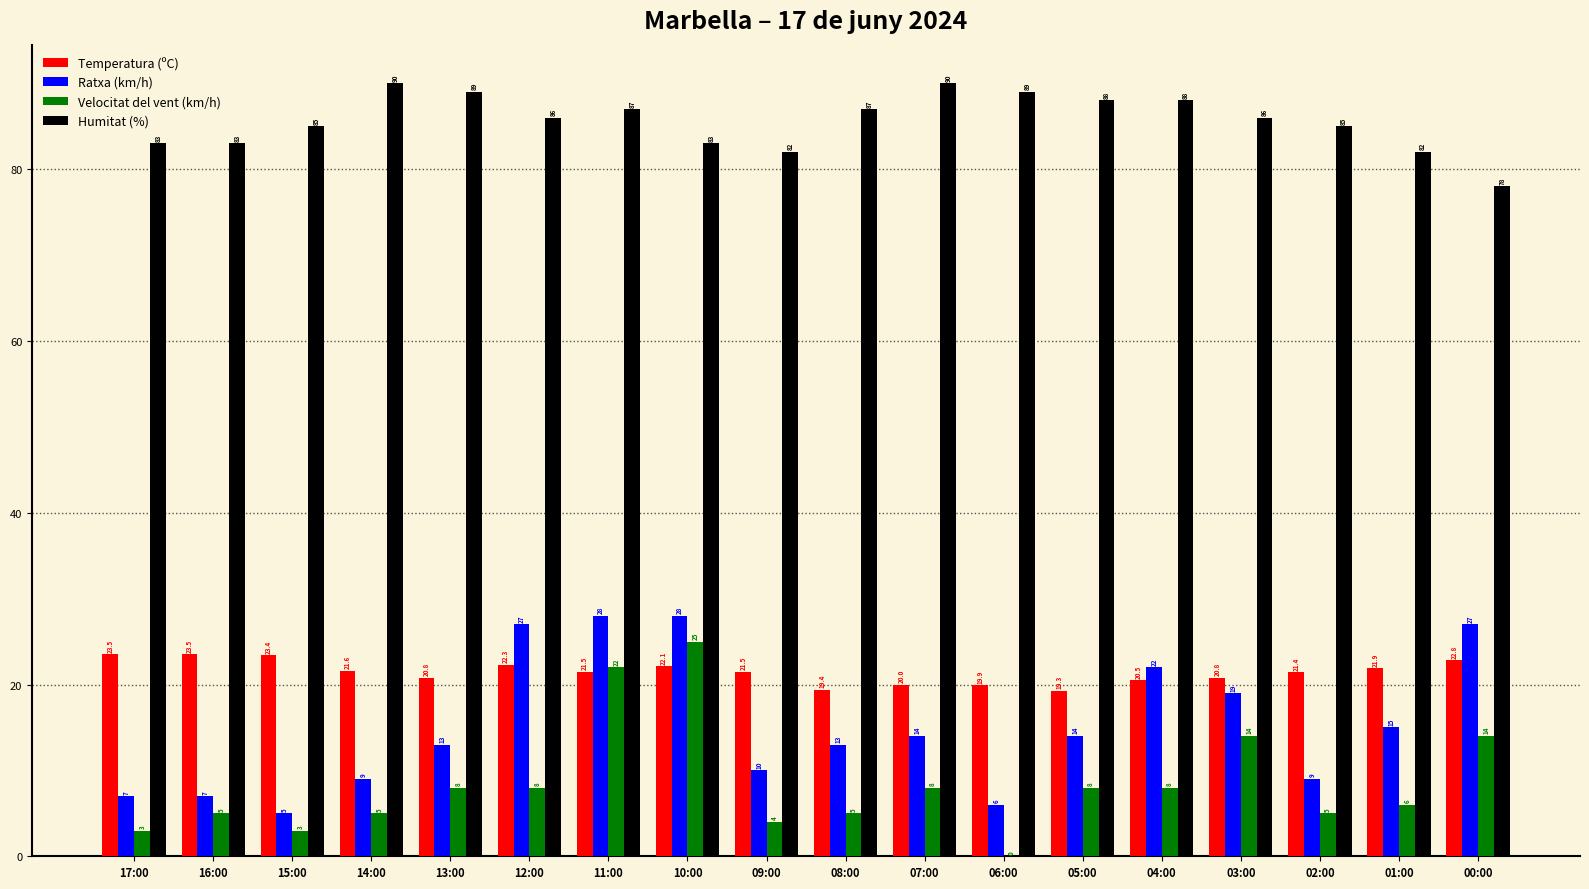

At which category is the sum across all series the highest?

11:00